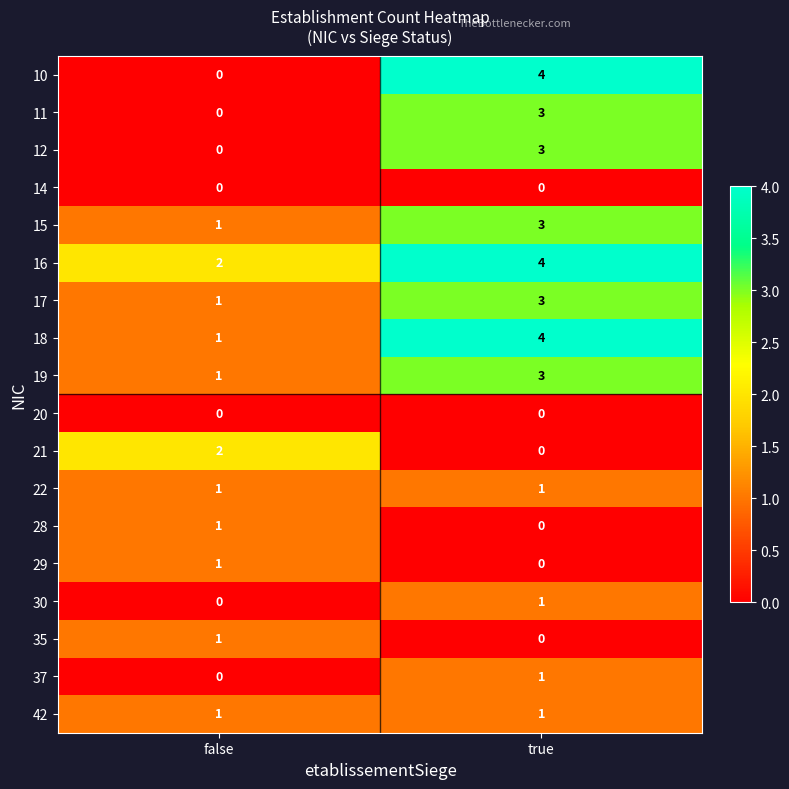

What is the highest value of the 16 series?

4